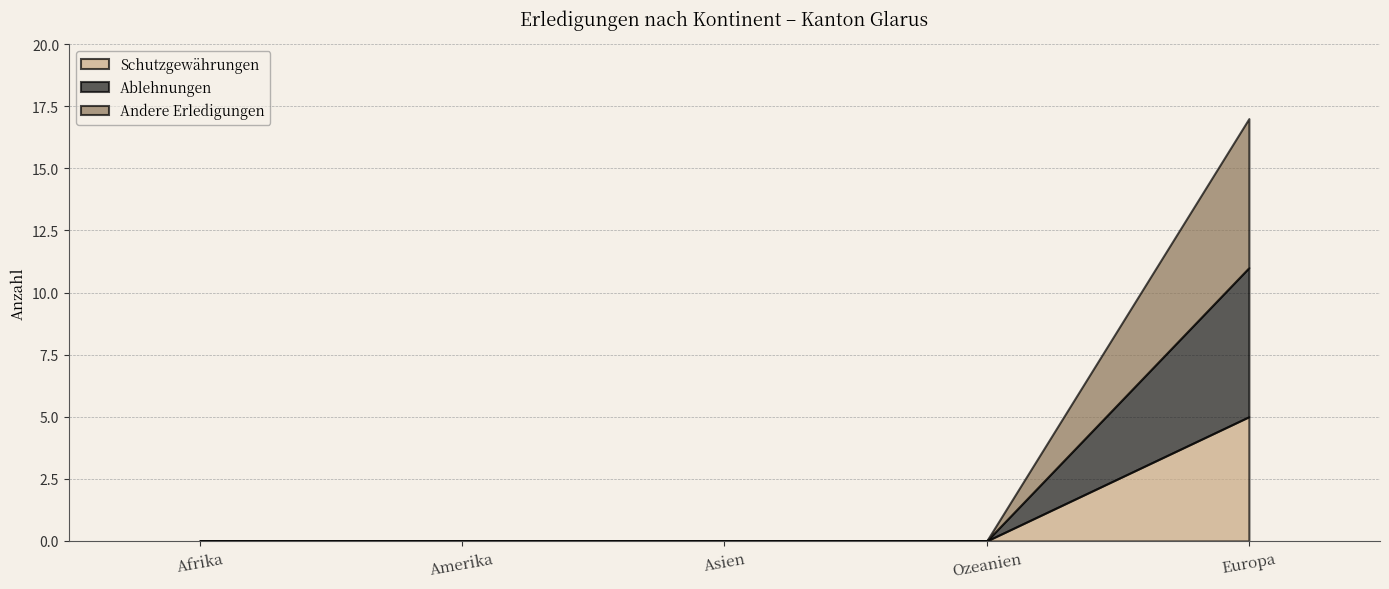

Between Europa and Asien, which is larger?

Europa